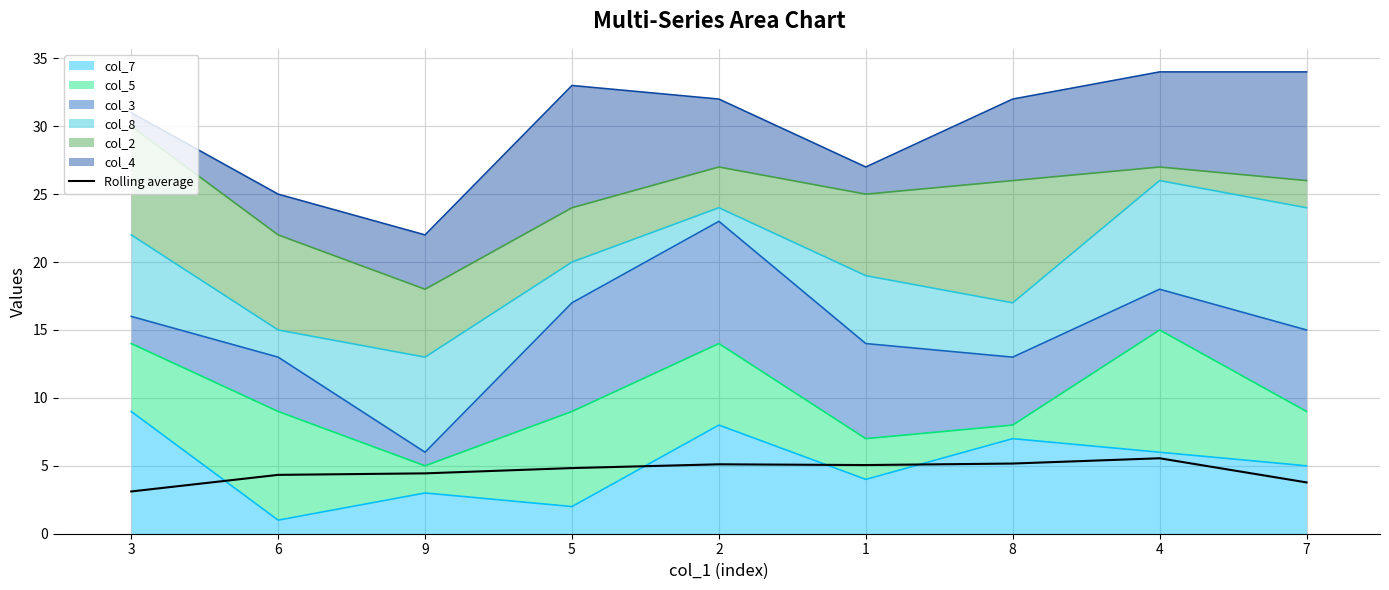

What position from the left is 4?

8